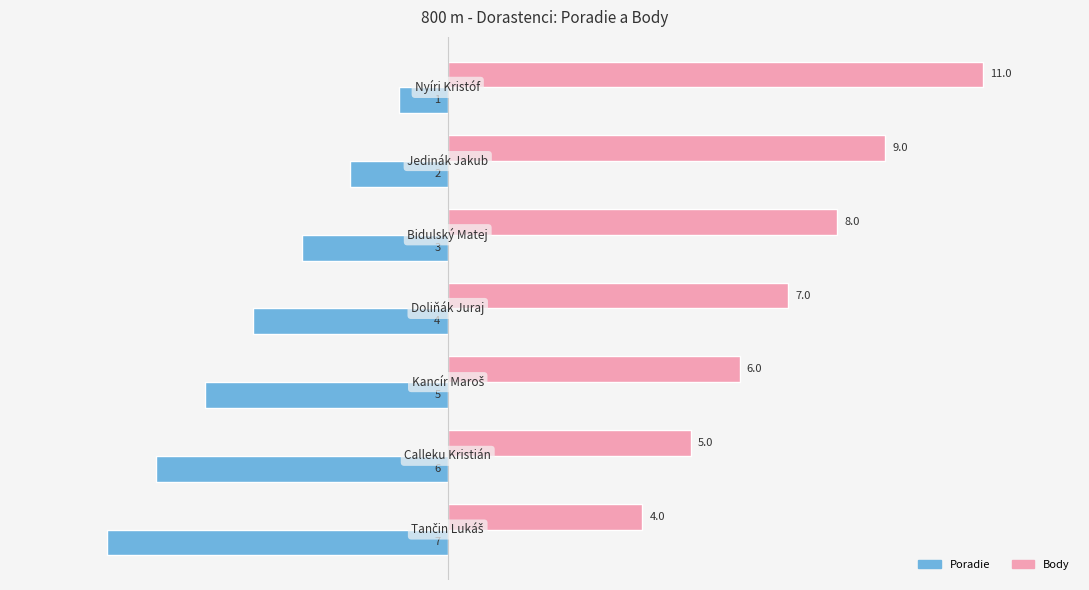

How many Body values are between 5 and 9?

5